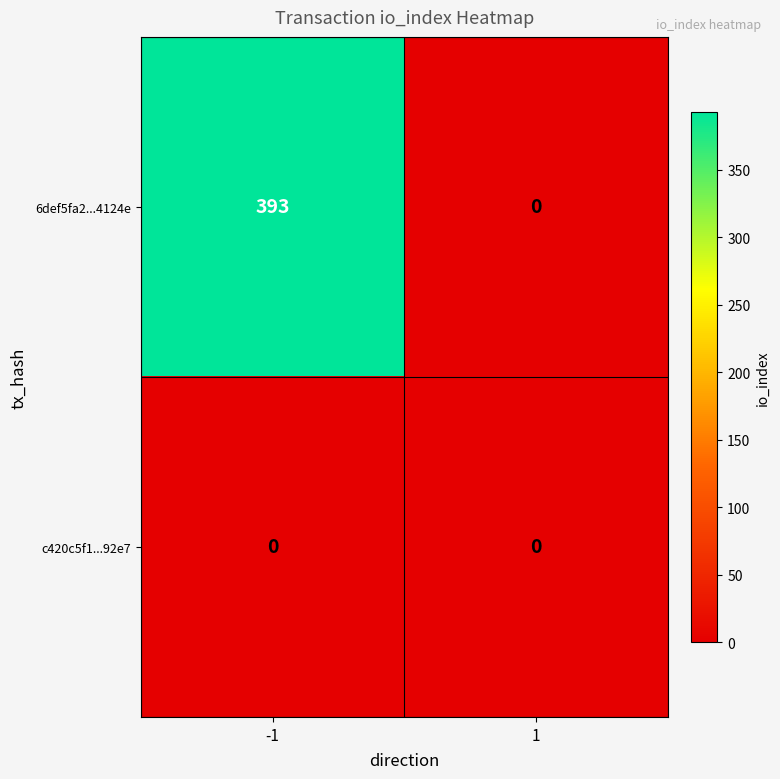

Is it true that 6def5fa2...4124e equals 265 at 1?

False